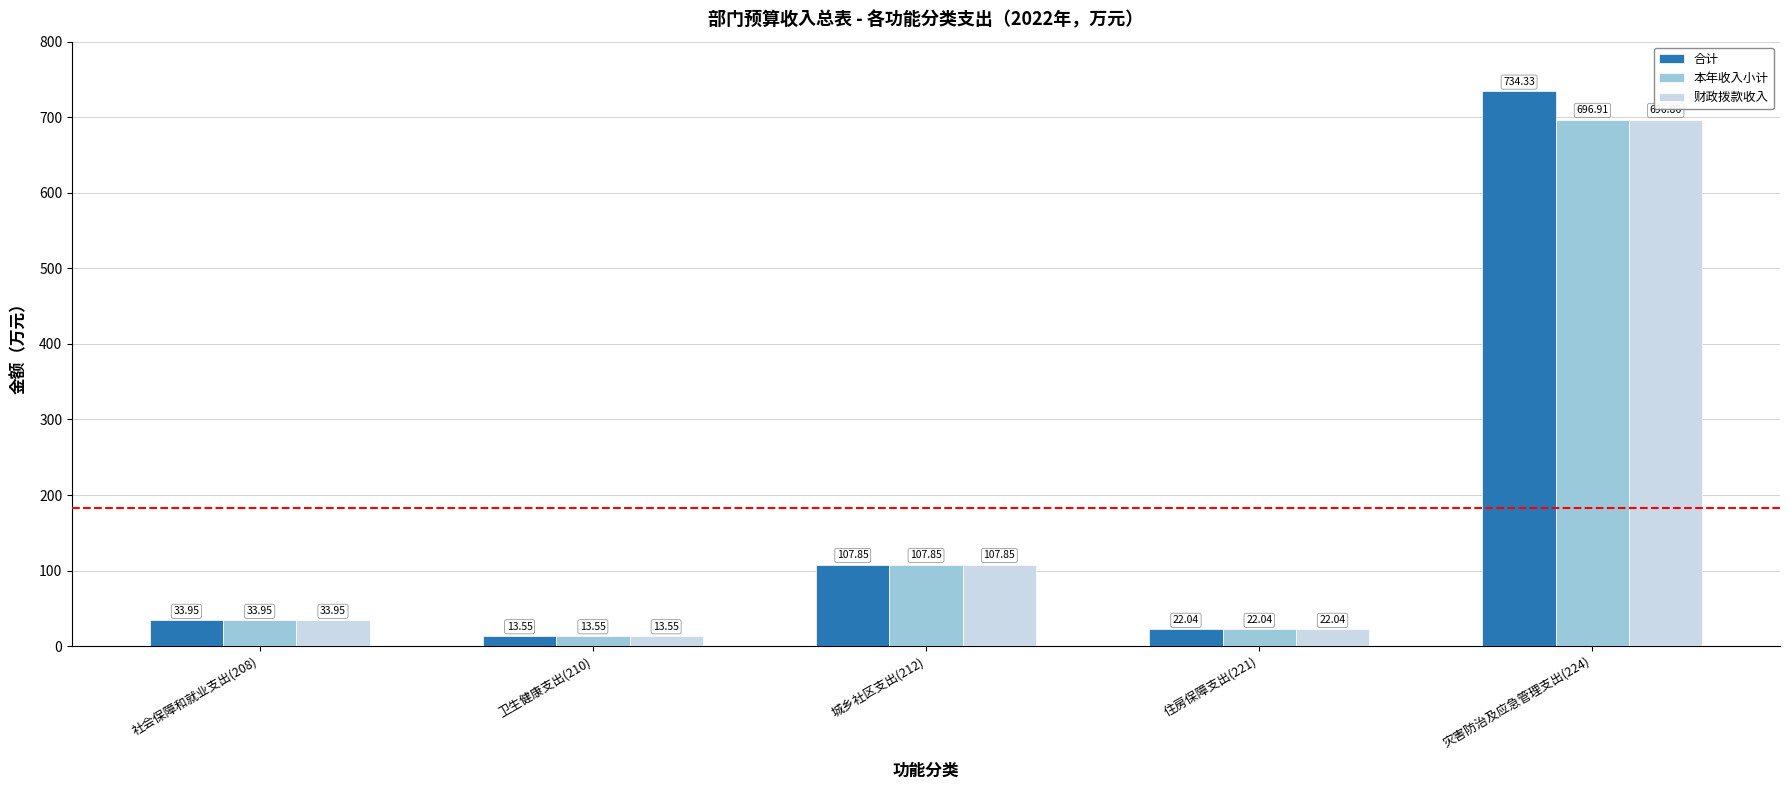

What position from the left is 住房保障支出(221)?

4